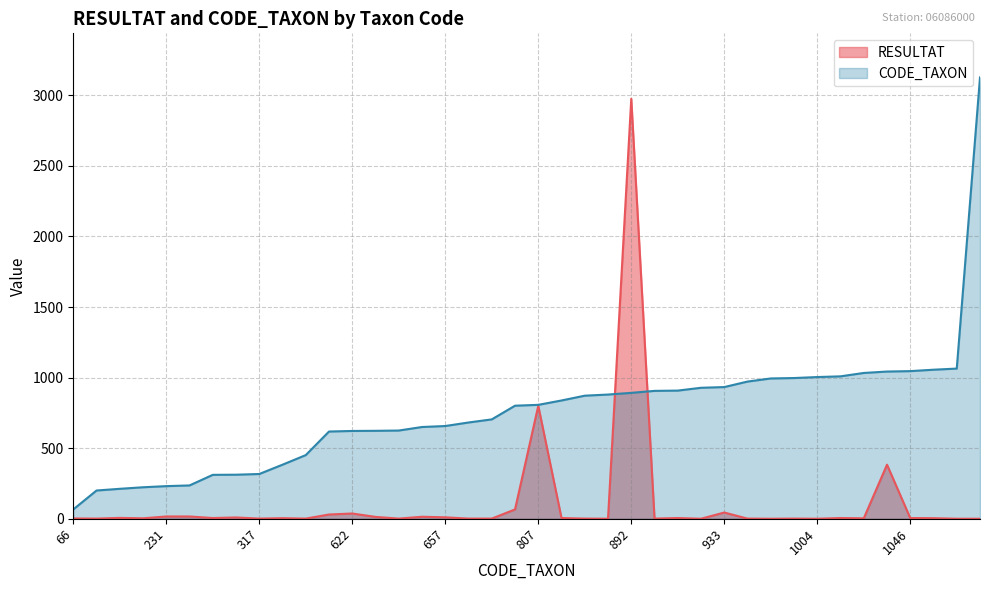

Which series has the widest spread of values?

CODE_TAXON